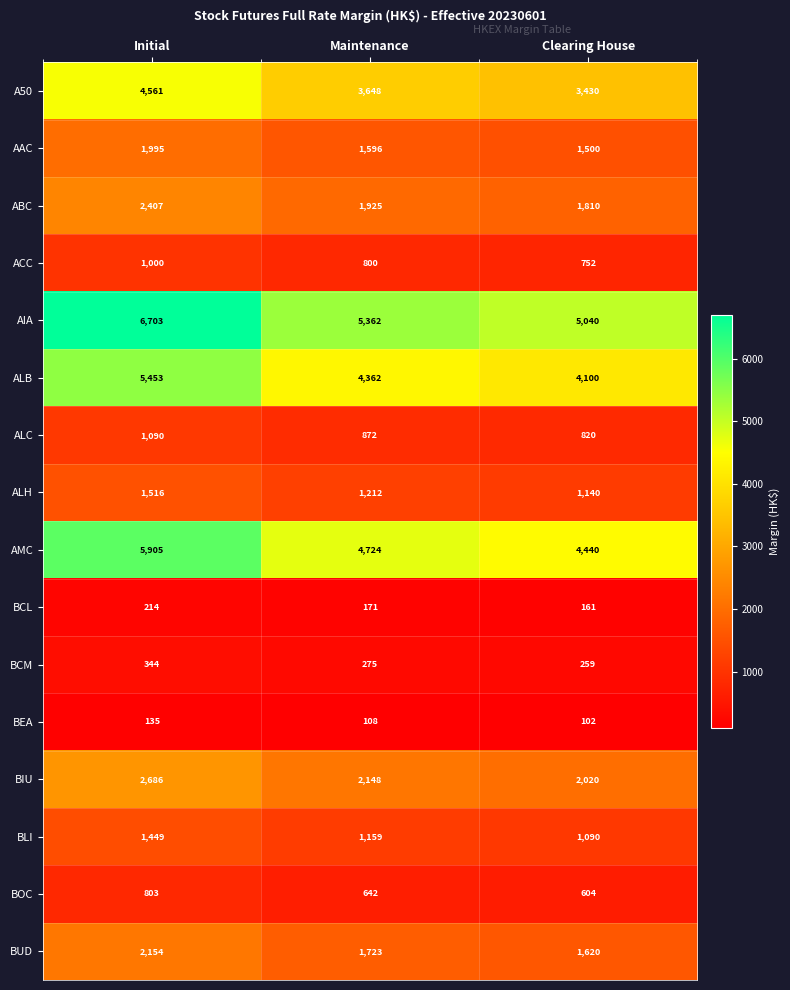

Which series has the largest range (max minus min)?

AIA